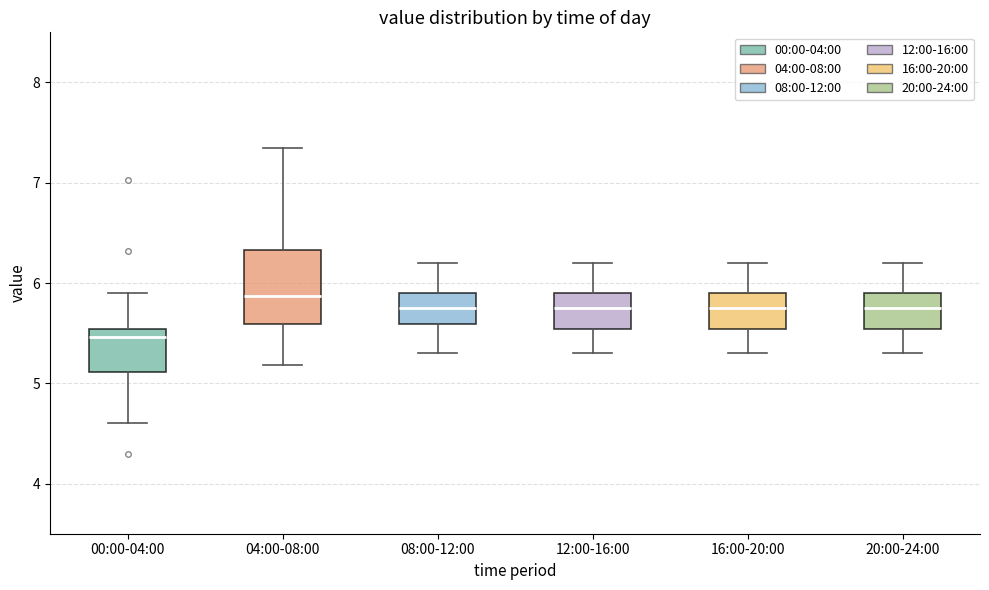

Where does the lower whisker of the box for 00:00-04:00 end on the y-axis? The values are not printed on the chart, so give them approximately, as read against the axis.

4.6